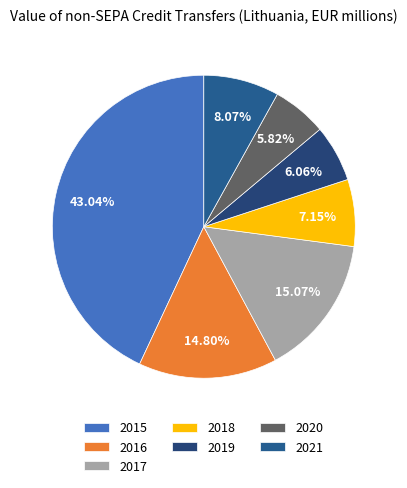

Approximately how many times larger is the value at 2017 compared to 2015?

0.4